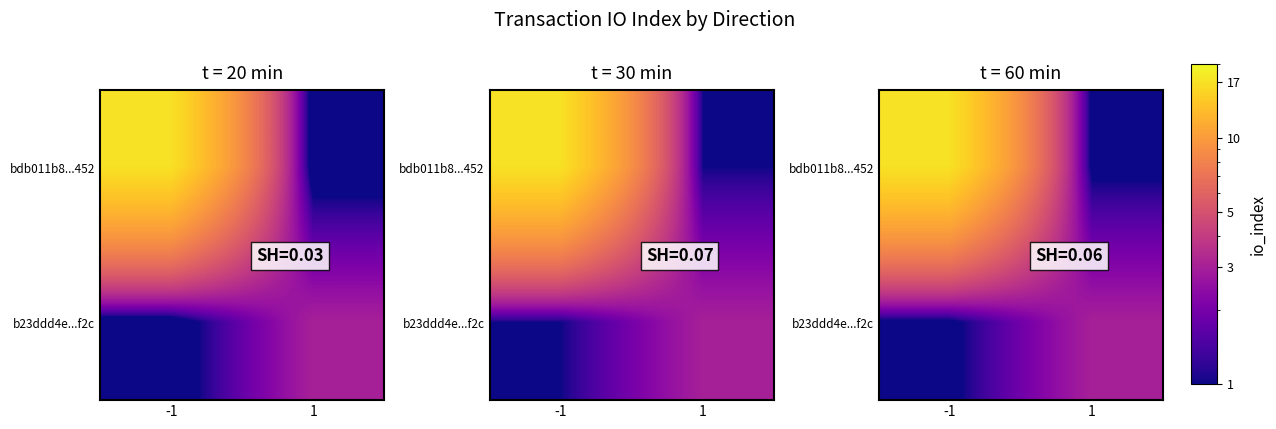

Rank the series by their maximum value, from highest to lowest.

bdb011b8...452, b23ddd4e...f2c